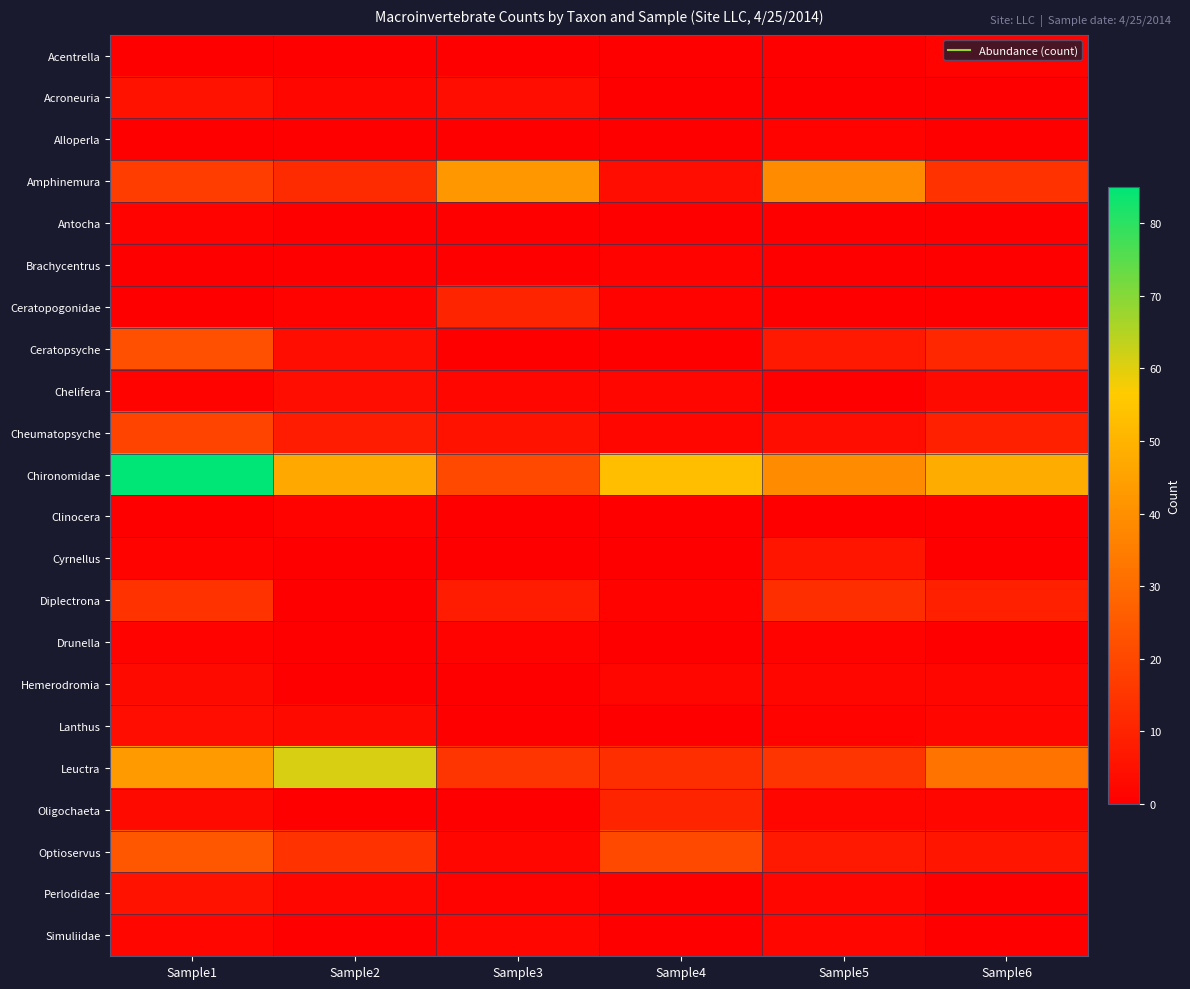

What is the total value across all series at Sample4?

109